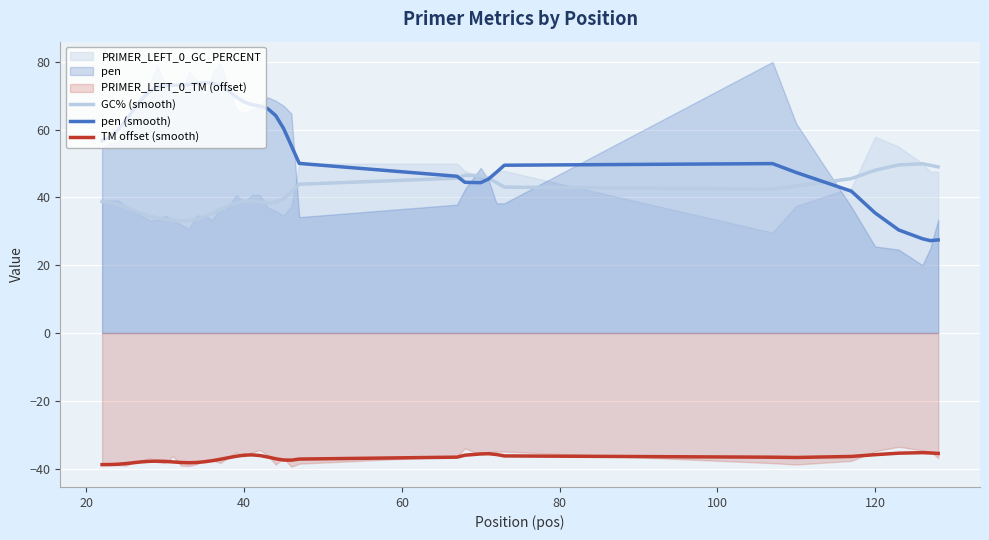

Which series has the largest range (max minus min)?

pen (smooth)